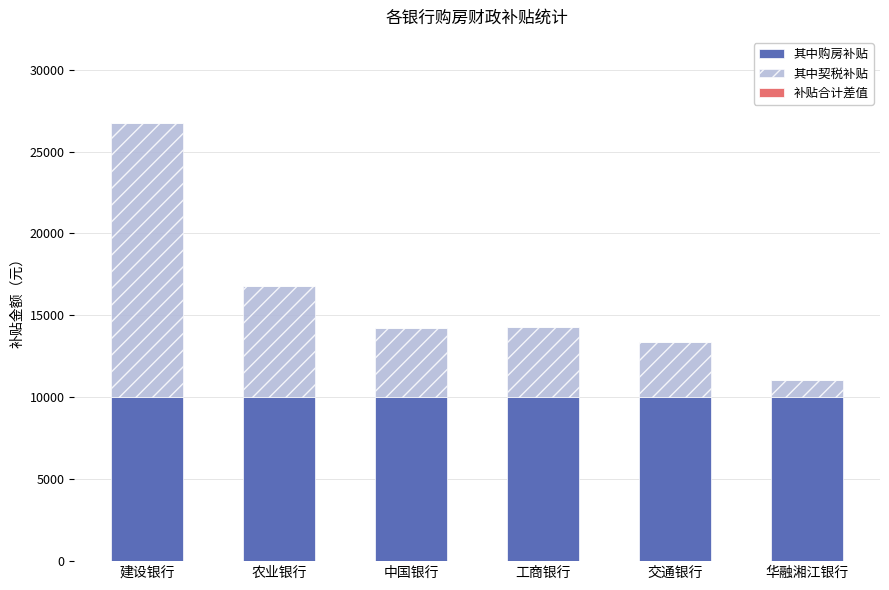

Reading left to right, what are the values for 其中购房补贴?

10000	10000	10000	10000	10000	10000